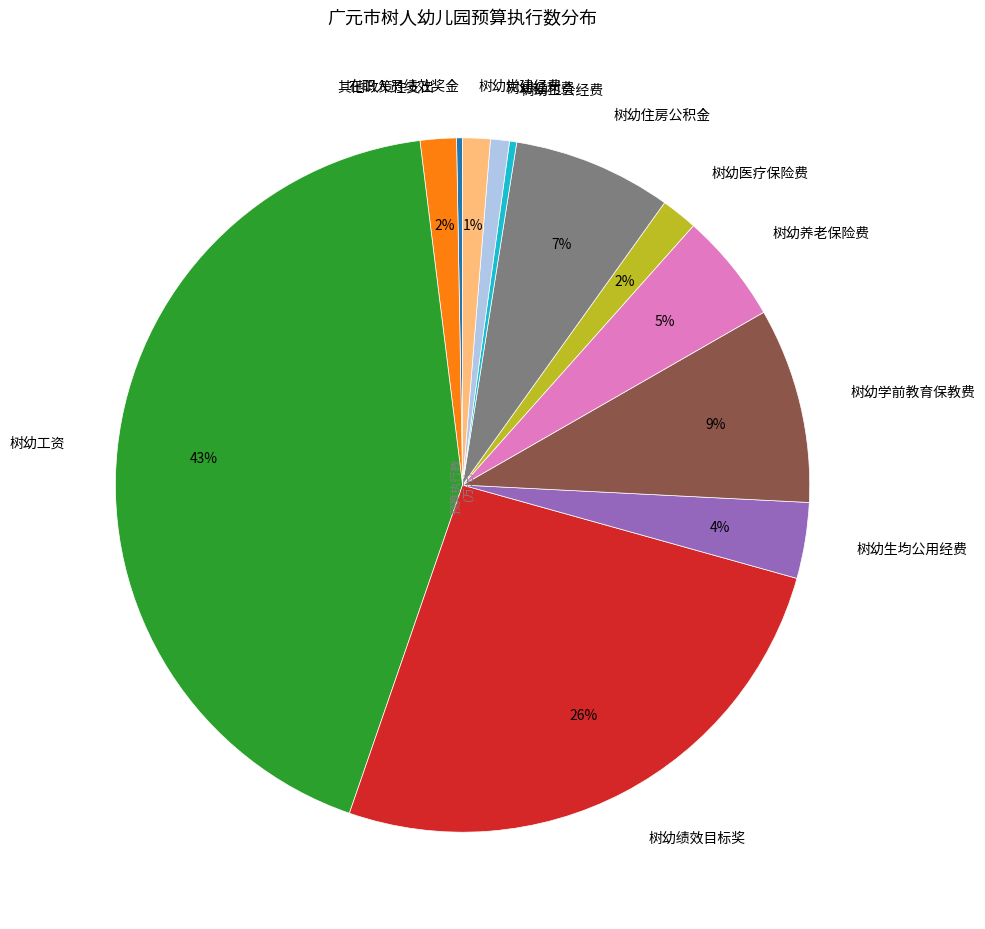

Is there a majority slice in this chart?

No